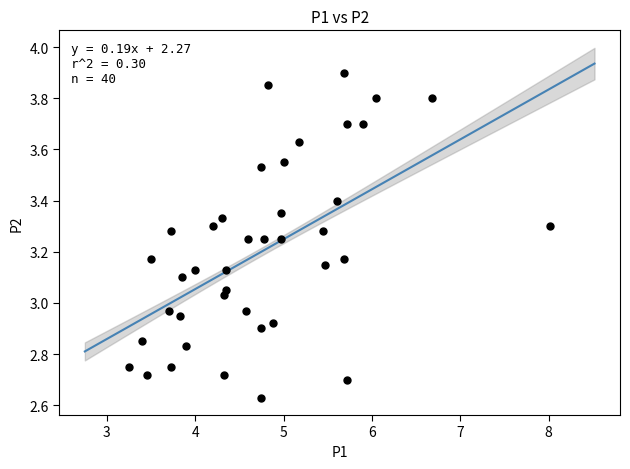

What is the range of X values (max minus min)?

4.8